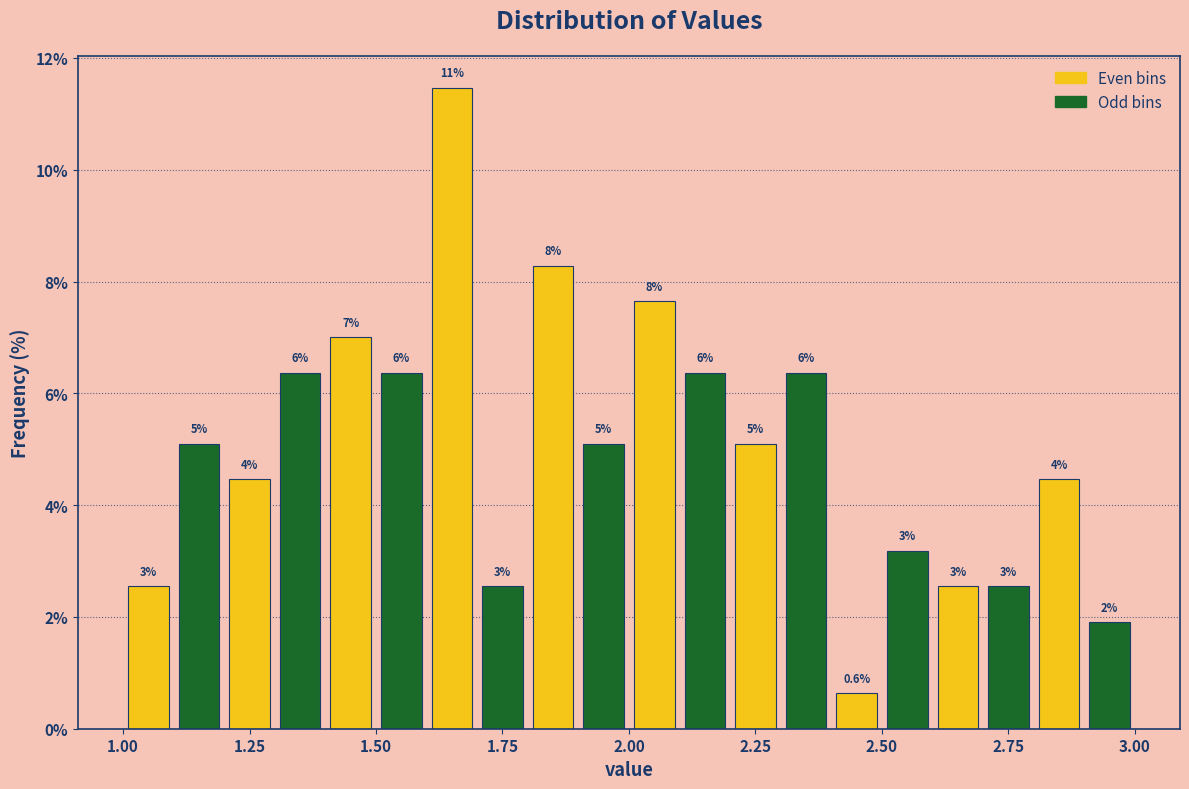

Read against the x-axis, roughly where is the centre of the tallest bar?

1.65